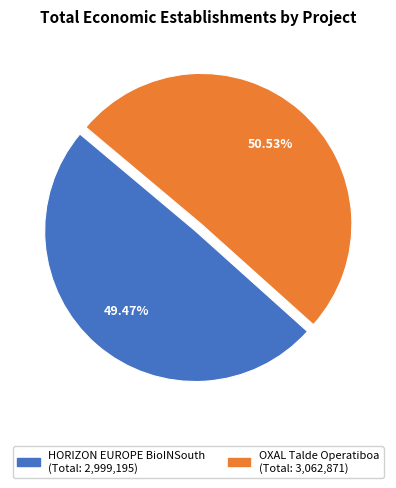

How many segments does this pie chart have?

2